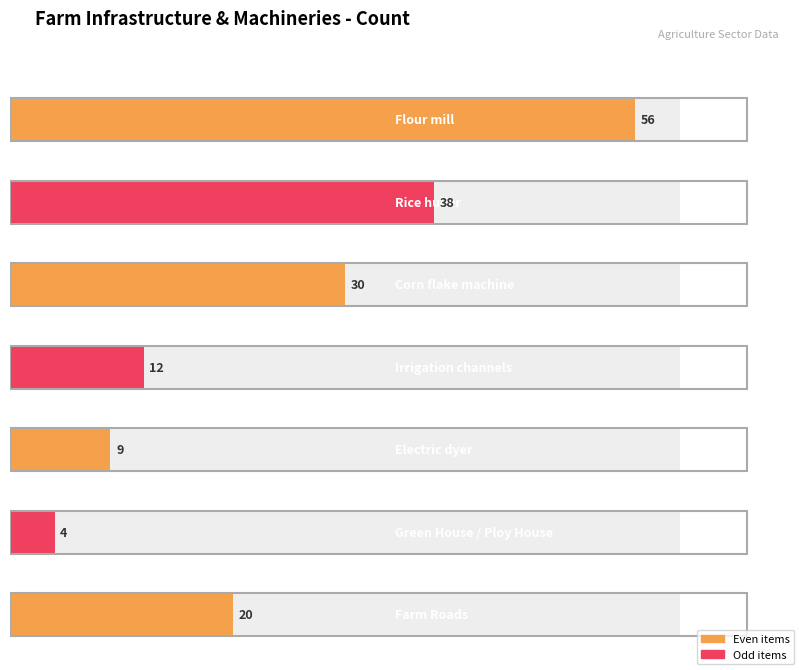

Between Electric dyer and Irrigation channels, which is larger?

Irrigation channels